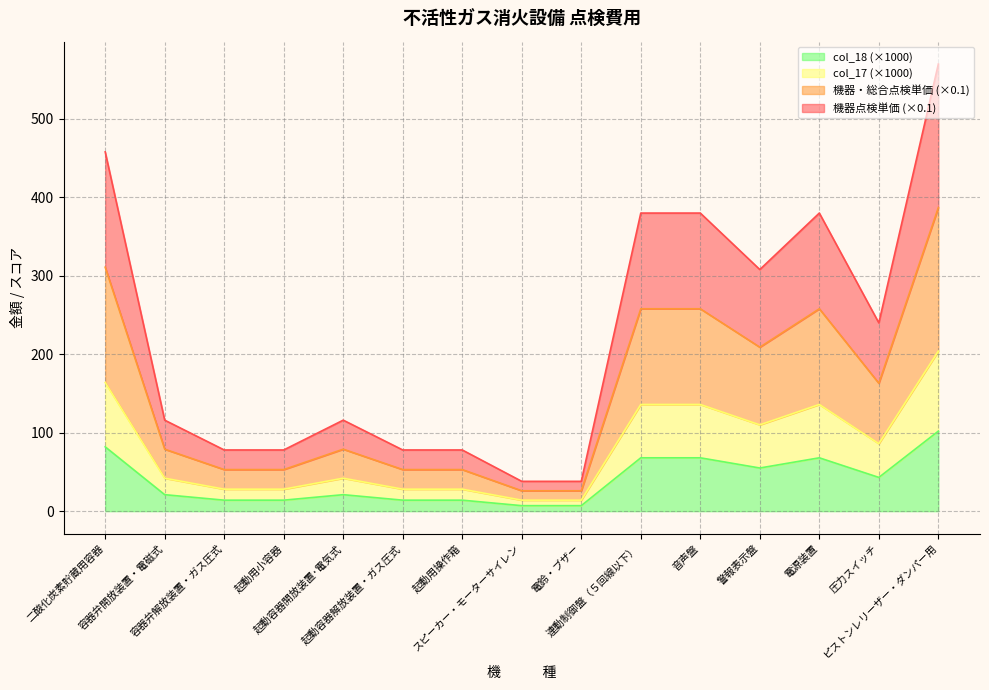

How many data points in col_17 are above 21?

7